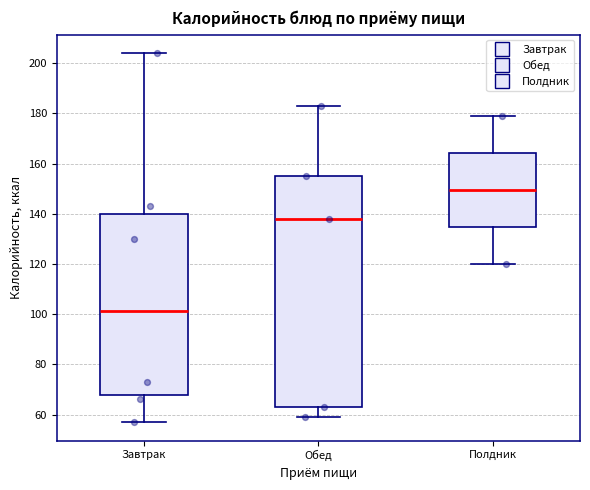

Which box is the tallest, from its lower edge to its upper edge?

Обед